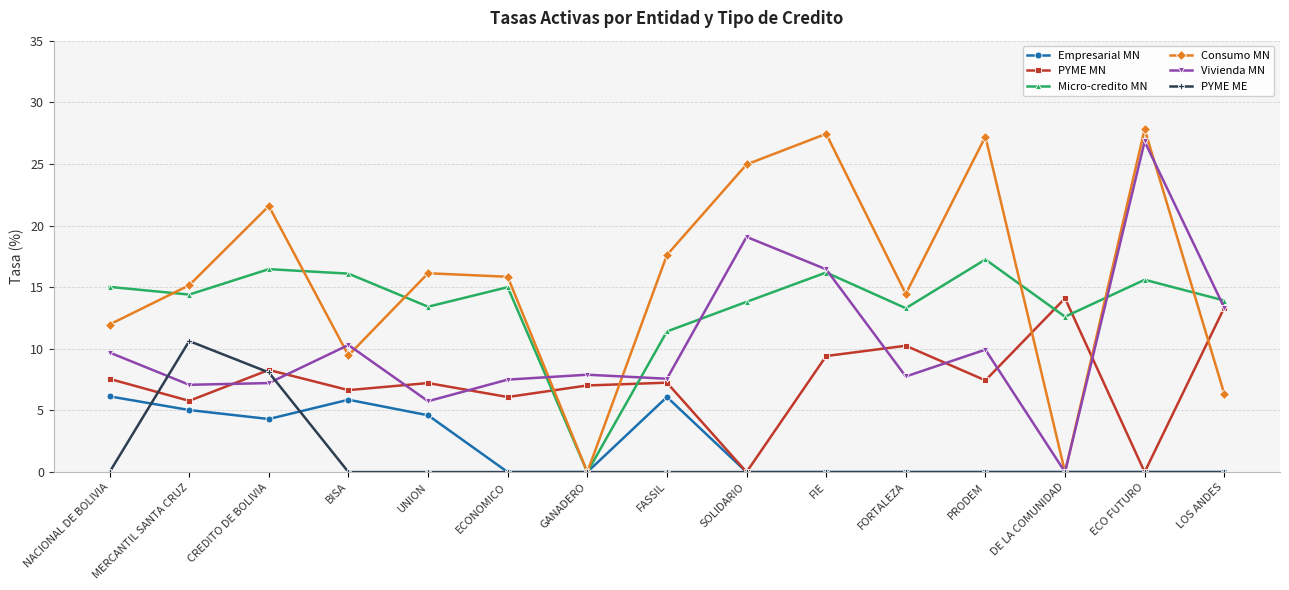

The PYME ME series shows 0.0 at ECO FUTURO. True or false?

True